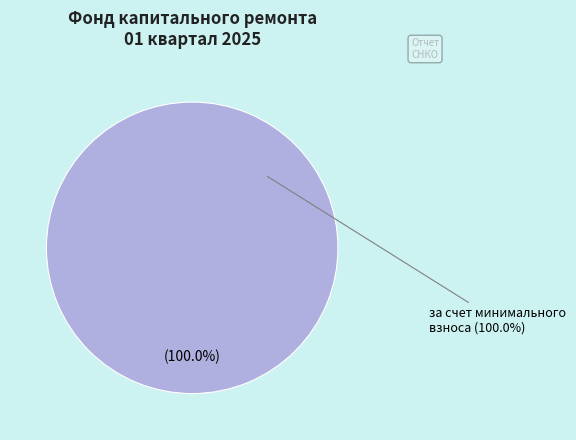

To the nearest percent, what portion does за счет минимального взноса represent?

100%